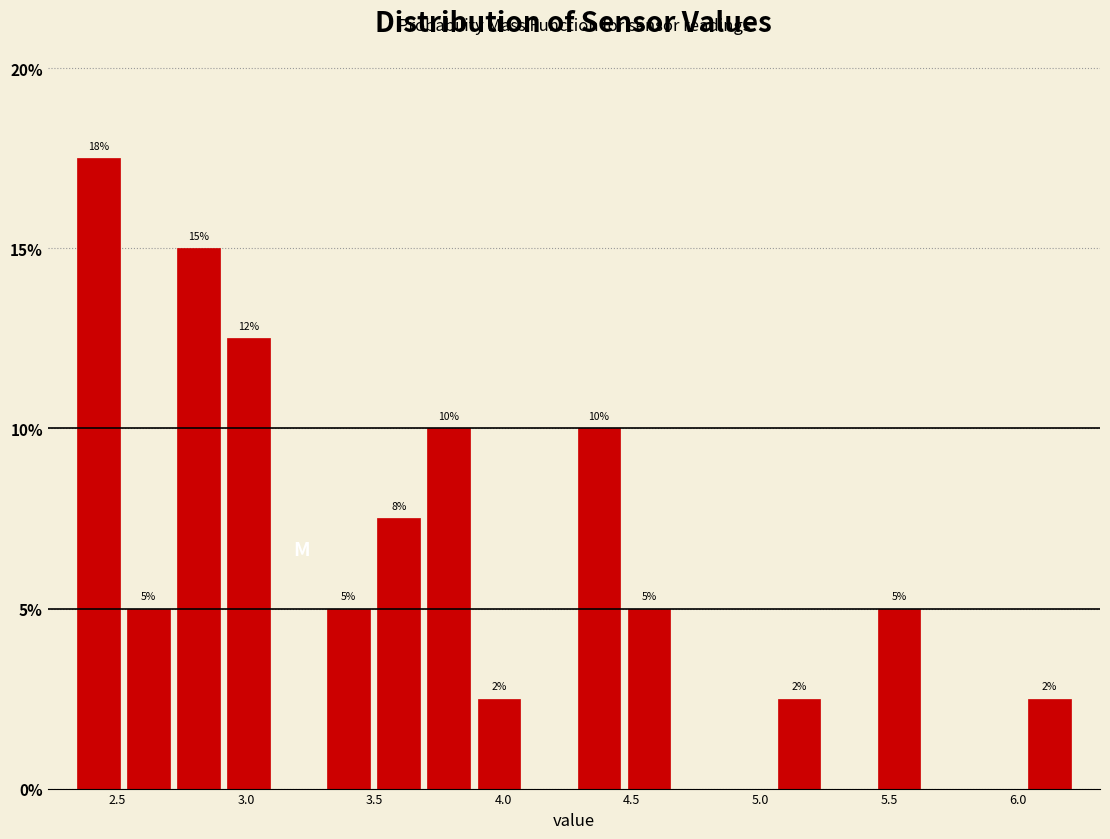

Read against the x-axis, roughly where is the centre of the tallest bar?

2.45